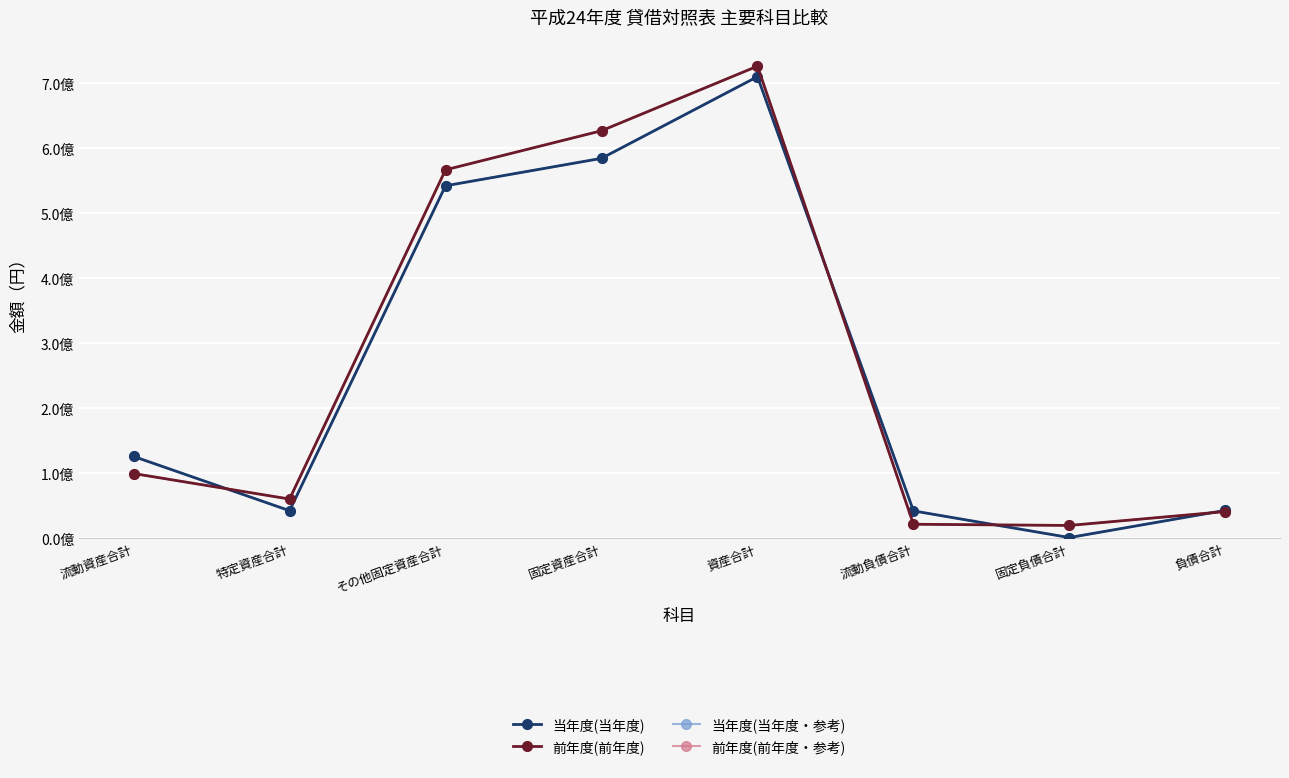

Is this an area chart (filled region under the line)?

No